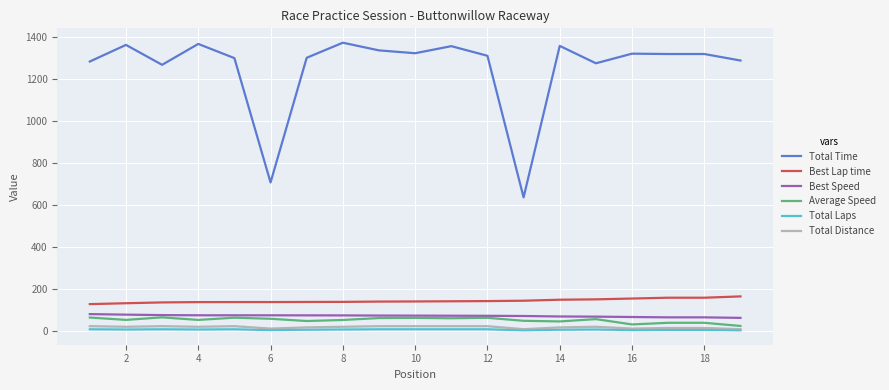

What is the greatest value displayed?

1371.9